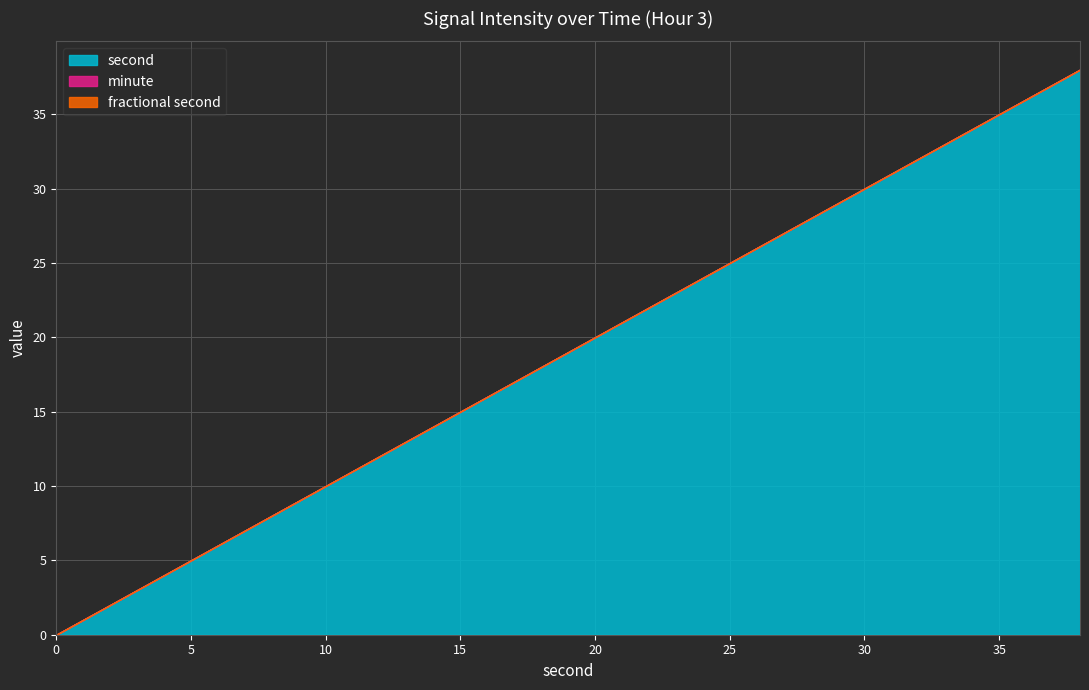

Reading left to right, list all the values displayed in this chart.

second: 0	2	4	6	8	10	12	14	16	18	20	22	24	26	28	30	32	34	36	38
minute: 0	0	0	0	0	0	0	0	0	0	0	0	0	0	0	0	0	0	0	0
fractional second: 0	0	0	0	0	0	0	0	0	0	0	0	0	0	0	0	0	0	0	0